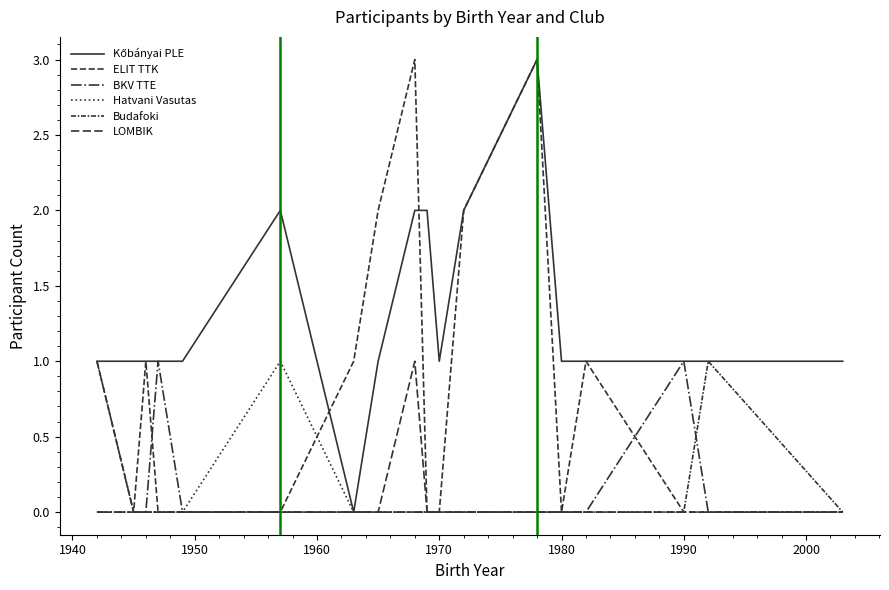

How many lines are shown in the chart?

6